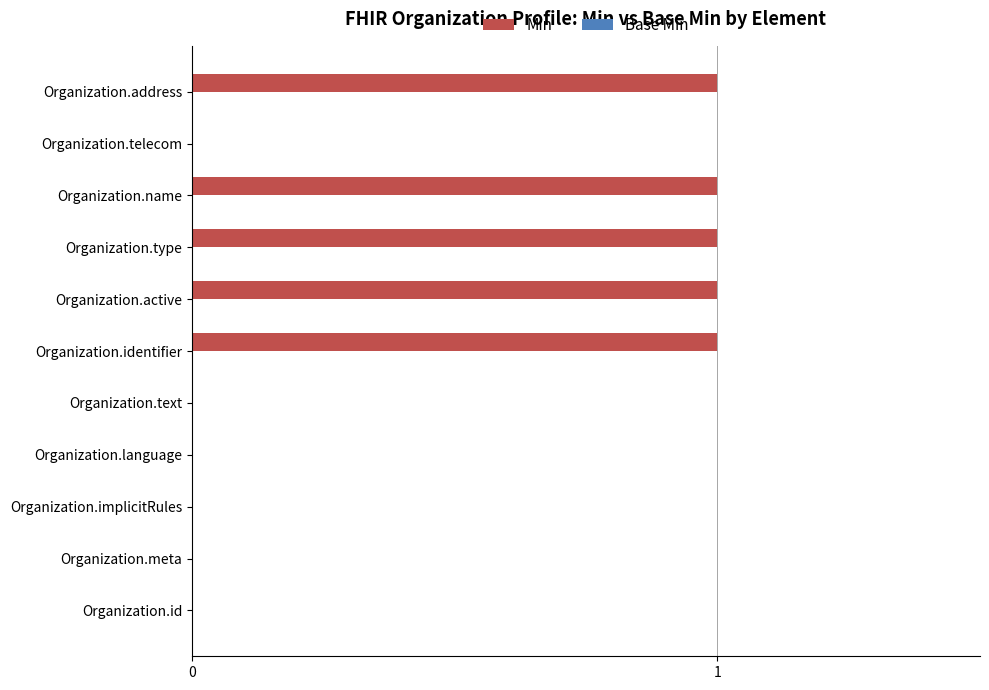

What is the maximum value shown in the chart?

1